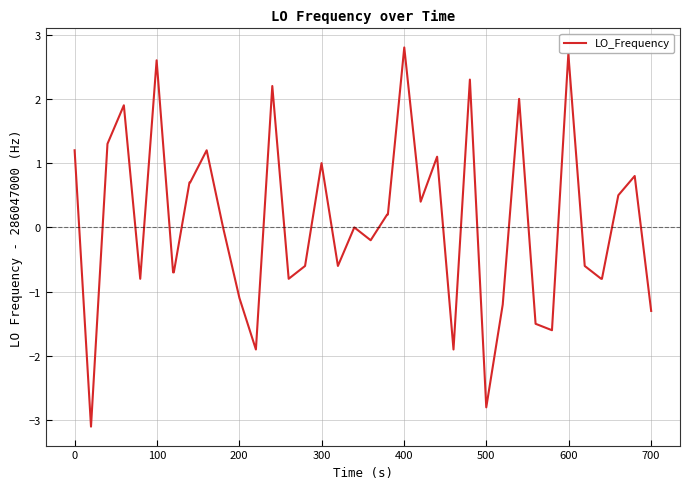

What is the smallest value displayed?

-3.1